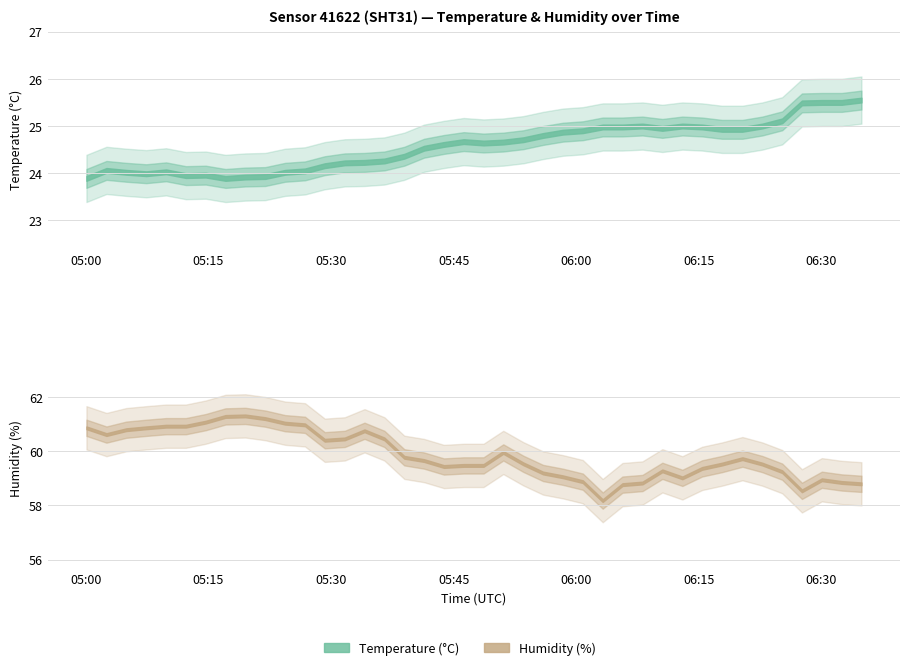

What is the total value across all series at 2023-06-10T05:41:23?

84.2